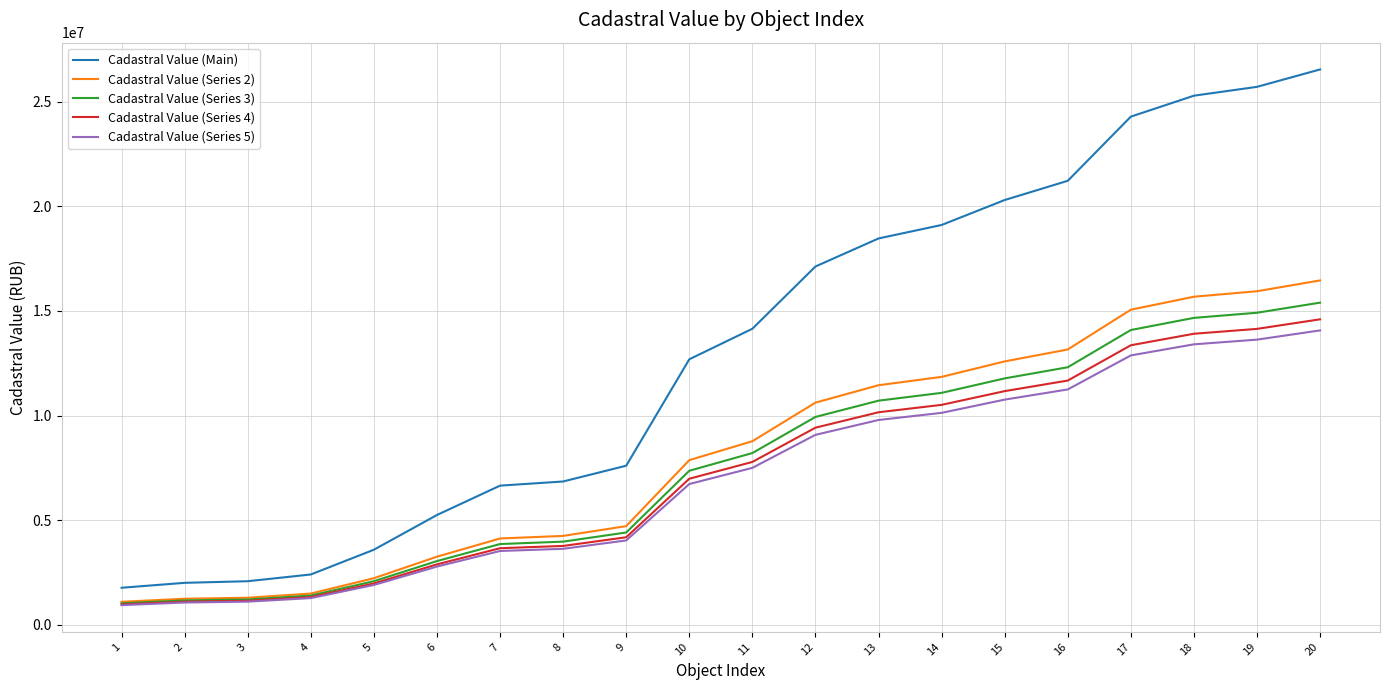

The value of Cadastral Value (Main) at 11 is 14150453.0. True or false?

True